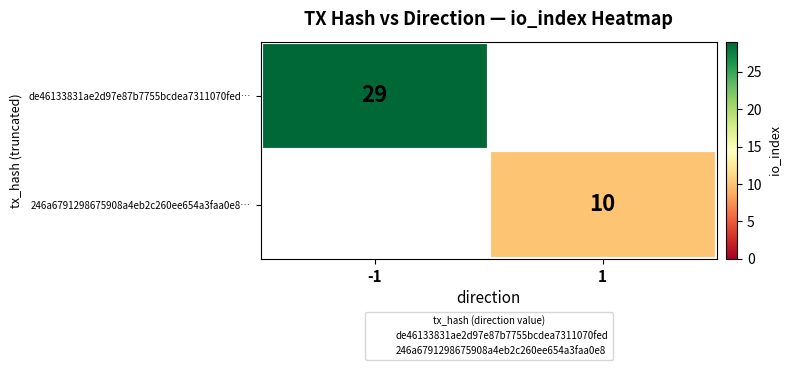

What is the maximum value shown in the chart?

29.0